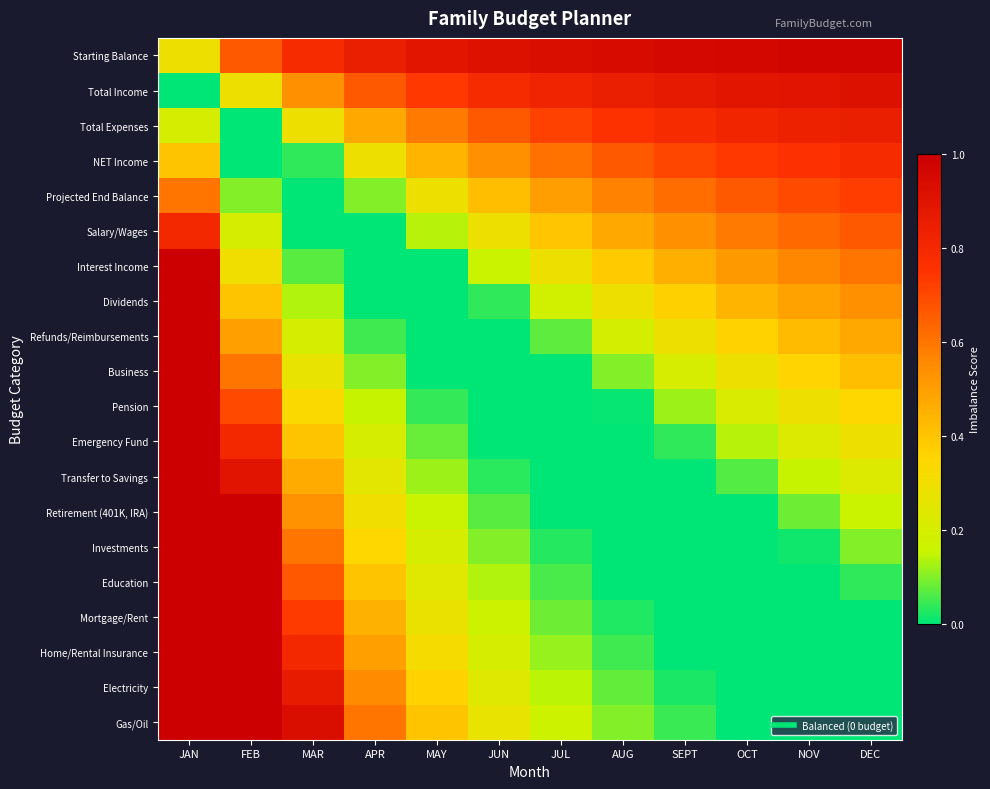

At which category does the chart reach its minimum across all series?

JAN